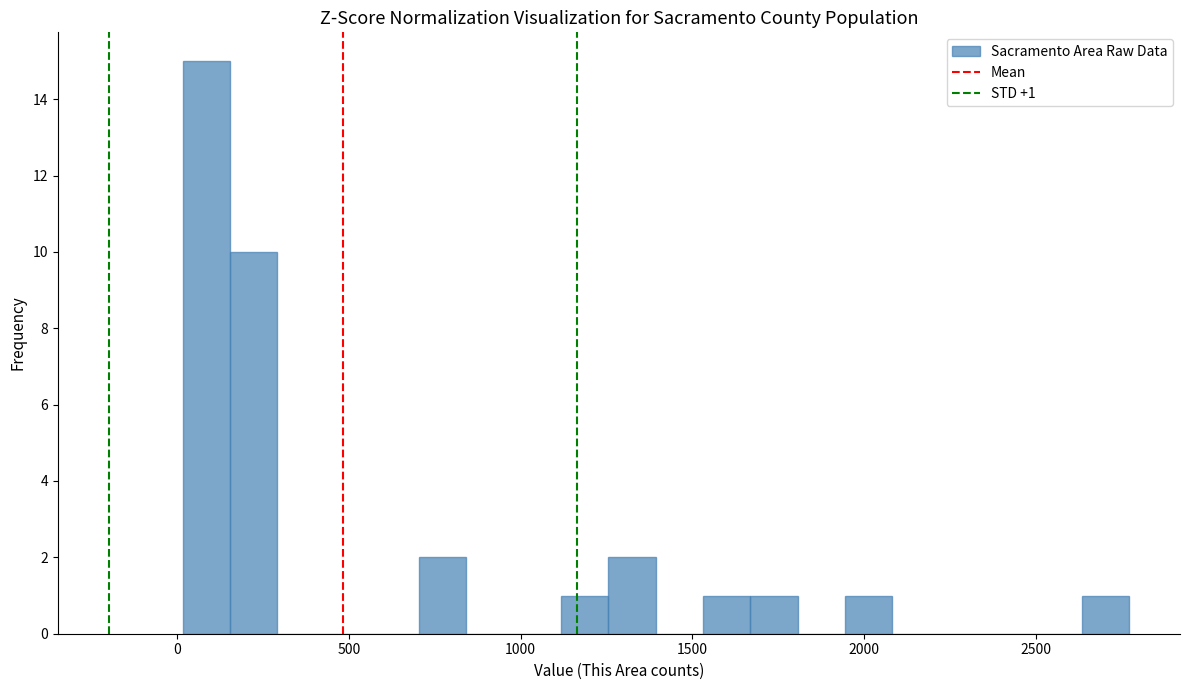

Around what value on the x-axis is the tallest bar? Give the approximate position of its centre, as read against the axis.

100